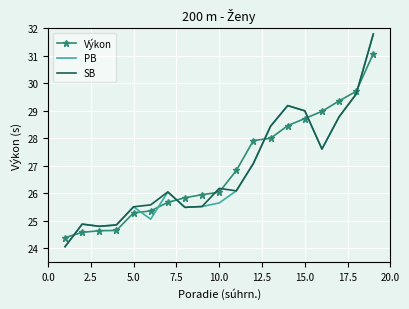

True or false: PB and Výkon cross at least once.

True